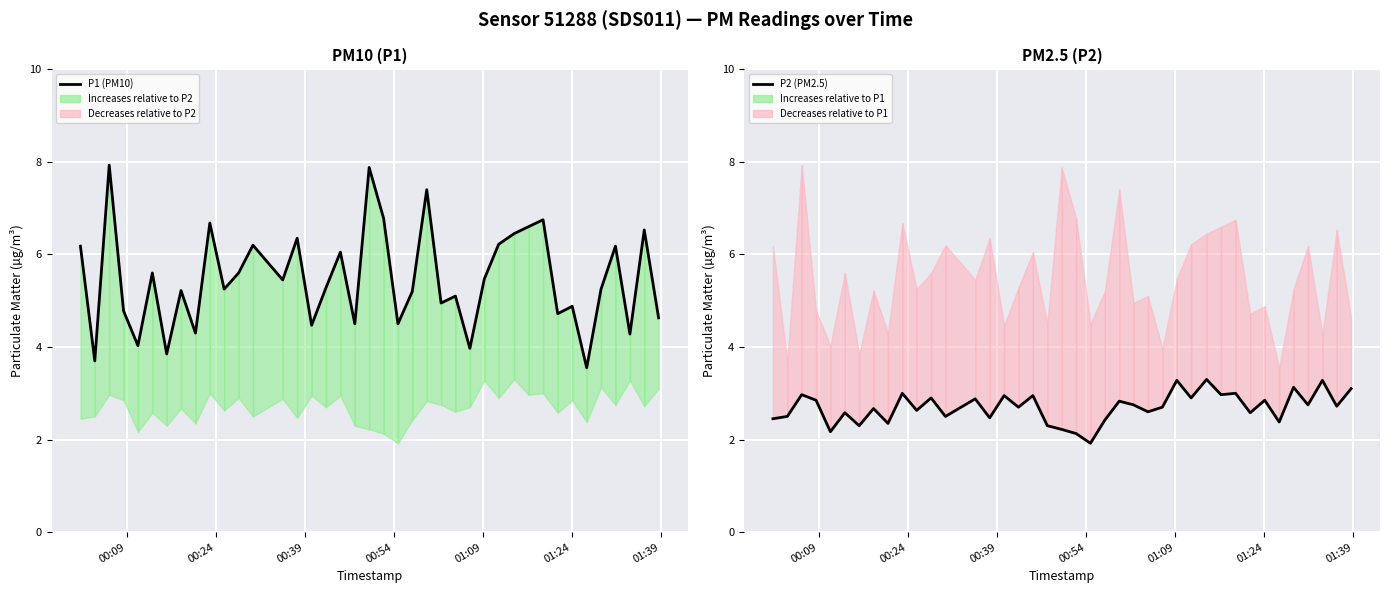

What value does the P2 (PM2.5) series have at 00:39?

3.0